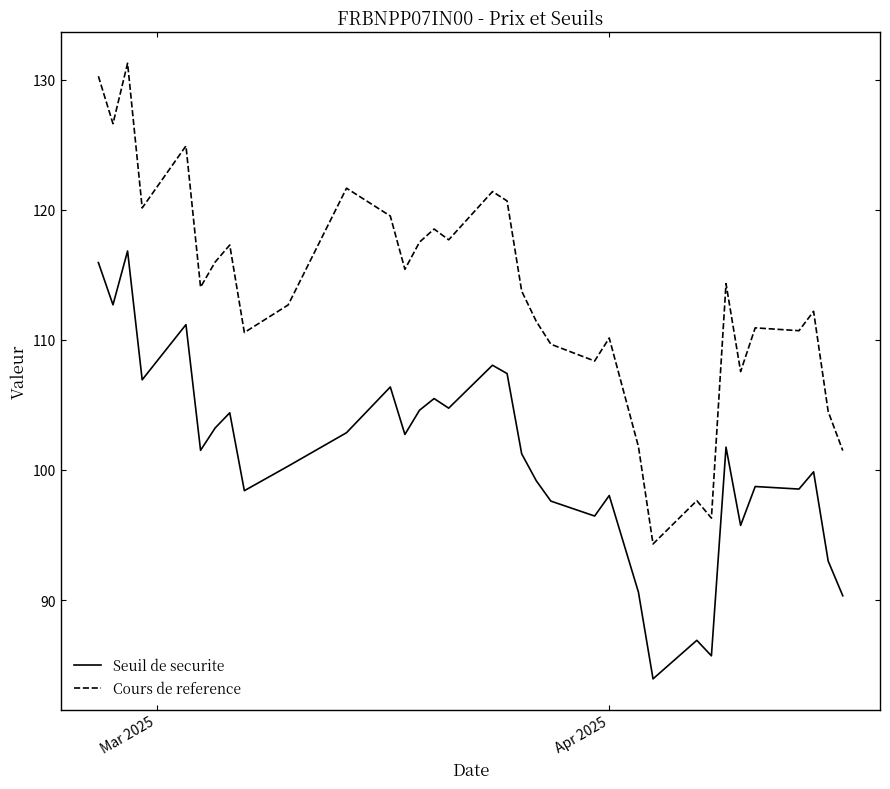

Which series has the largest range (max minus min)?

Cours de reference